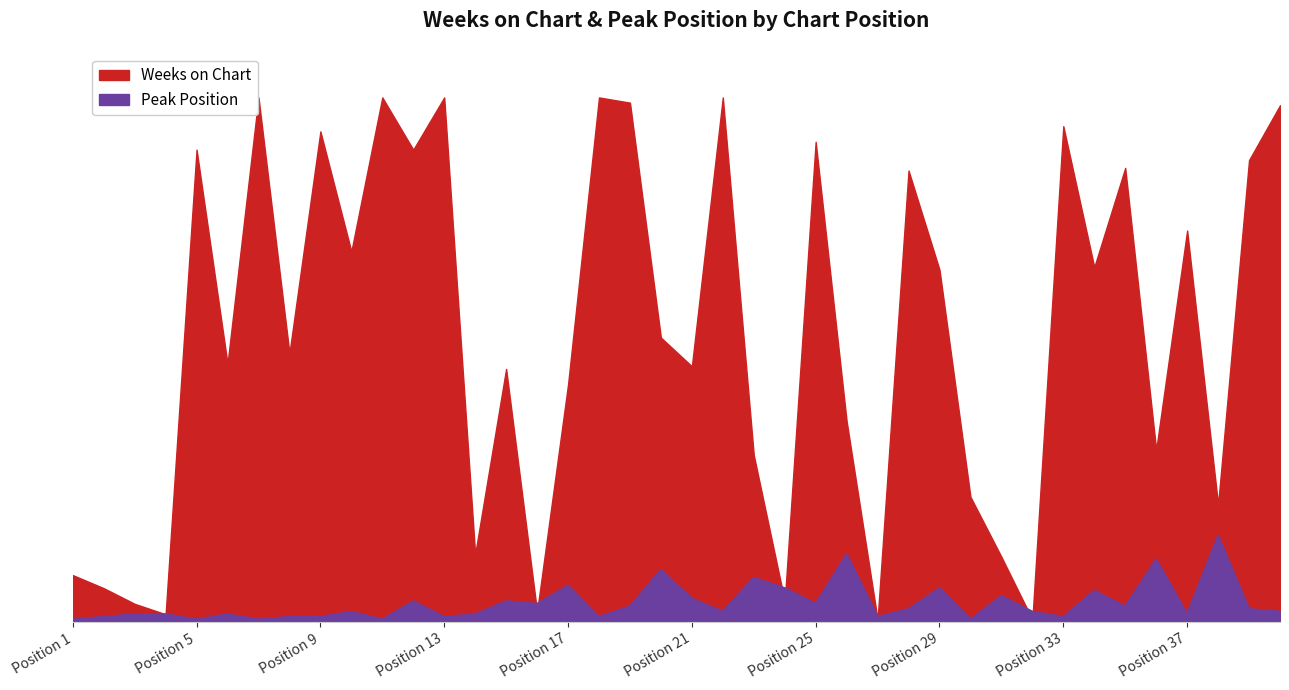

Rank the series by their maximum value, from highest to lowest.

Weeks on Chart, Peak Position